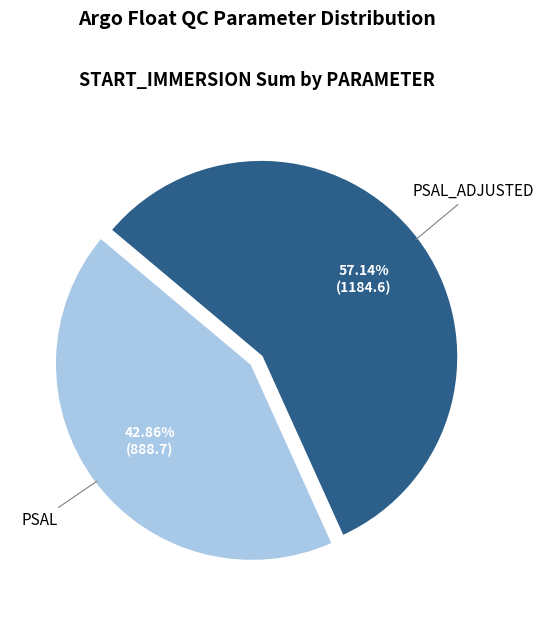

The PSAL slice represents 7% of the pie. True or false?

False